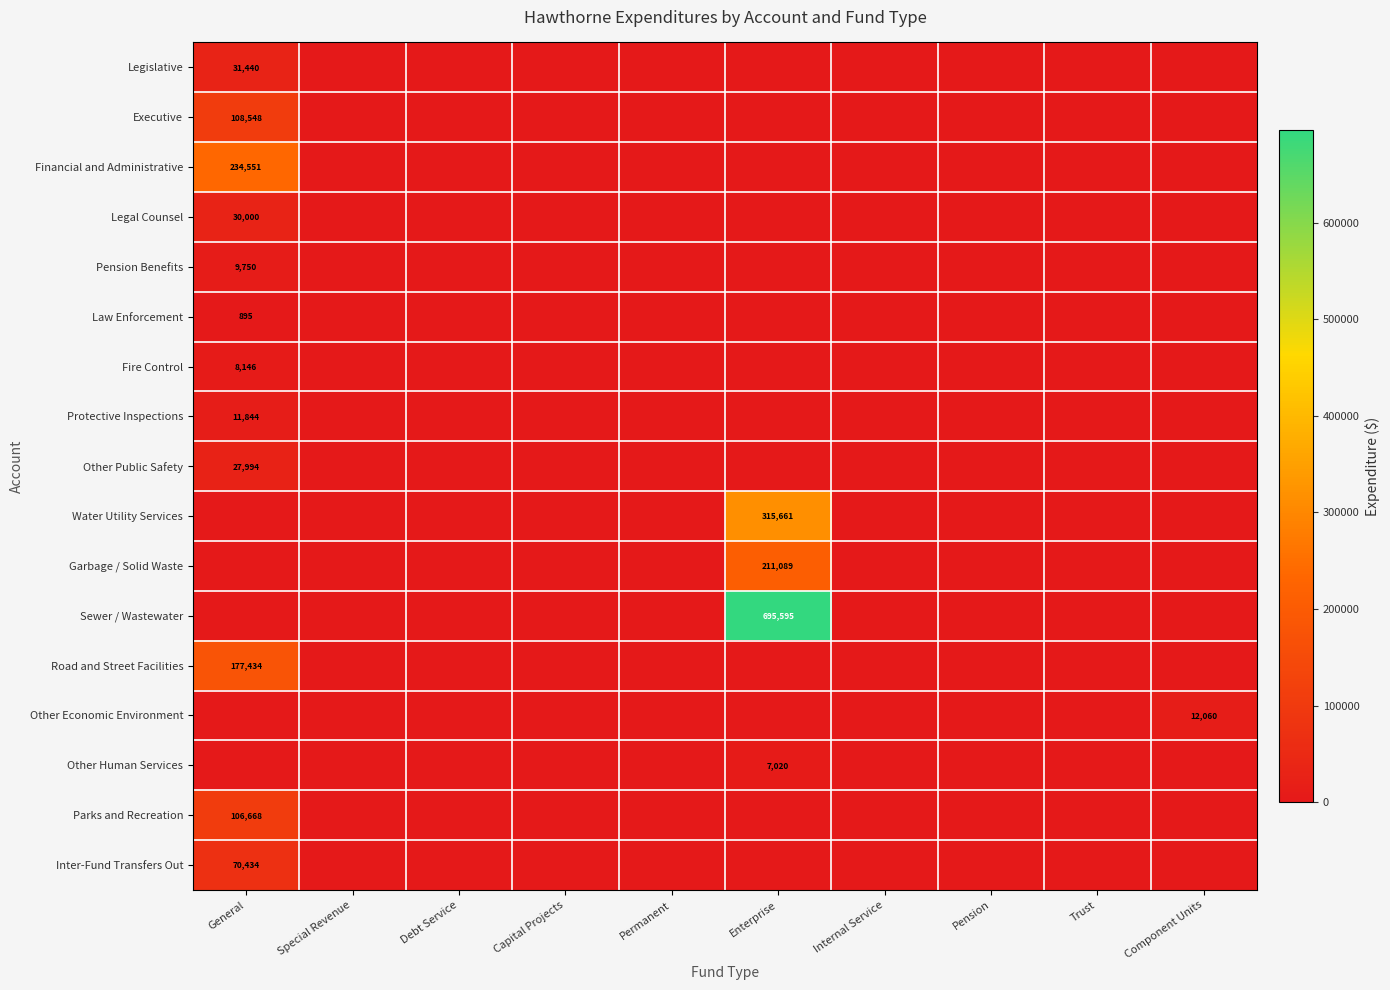

The Law Enforcement series shows 895 at General. True or false?

True